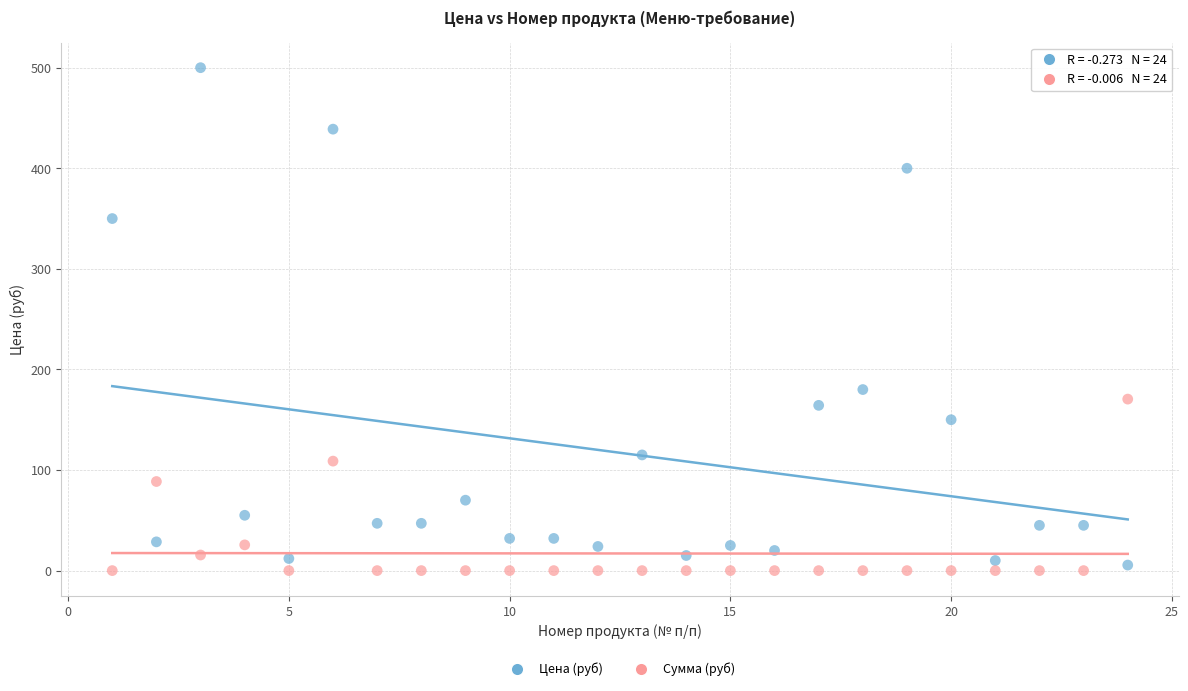

Across all data points, what is the range of Y values (max minus min)?

500.0